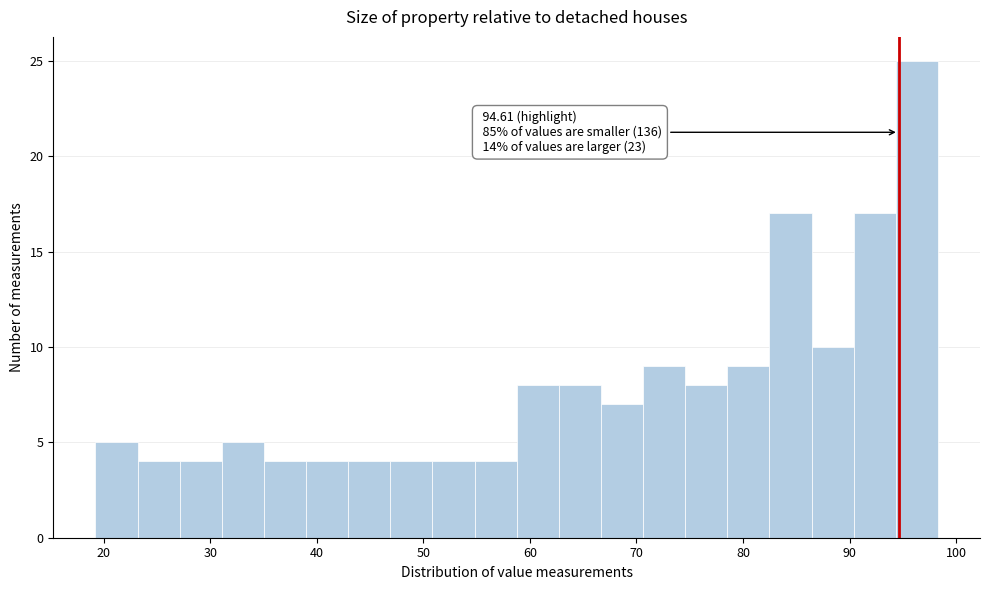

Read against the x-axis, roughly where is the centre of the tallest bar?

96